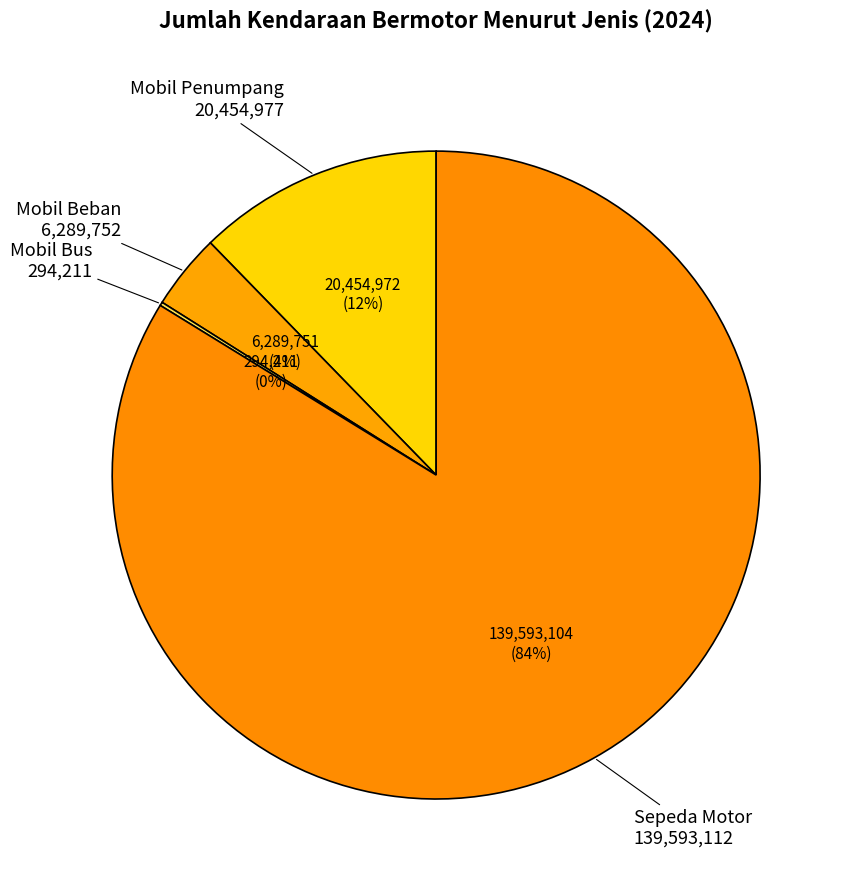

What is the smallest slice in the pie chart?

Mobil Bus